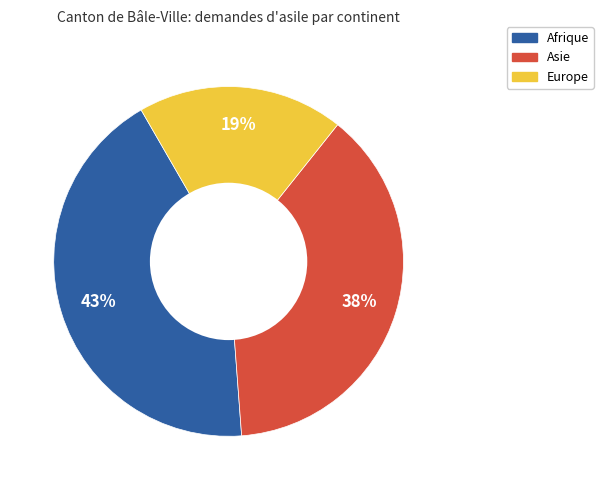

What is the ratio of the value at Asie to the value at Afrique?

0.9